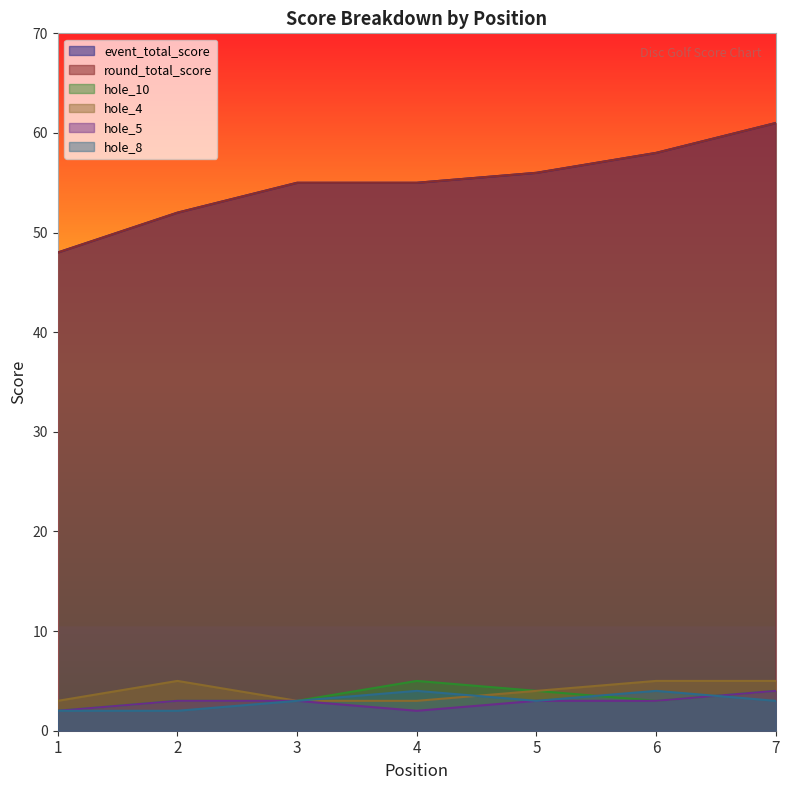

Reading left to right, what are all the values shown in this chart?

event_total_score: 1=48	2=52	3=55	4=55	5=56	6=58	7=61
round_total_score: 1=48	2=52	3=55	4=55	5=56	6=58	7=61
hole_10: 1=2	2=3	3=3	4=5	5=4	6=3	7=4
hole_4: 1=3	2=5	3=3	4=3	5=4	6=5	7=5
hole_5: 1=2	2=3	3=3	4=2	5=3	6=3	7=4
hole_8: 1=2	2=2	3=3	4=4	5=3	6=4	7=3